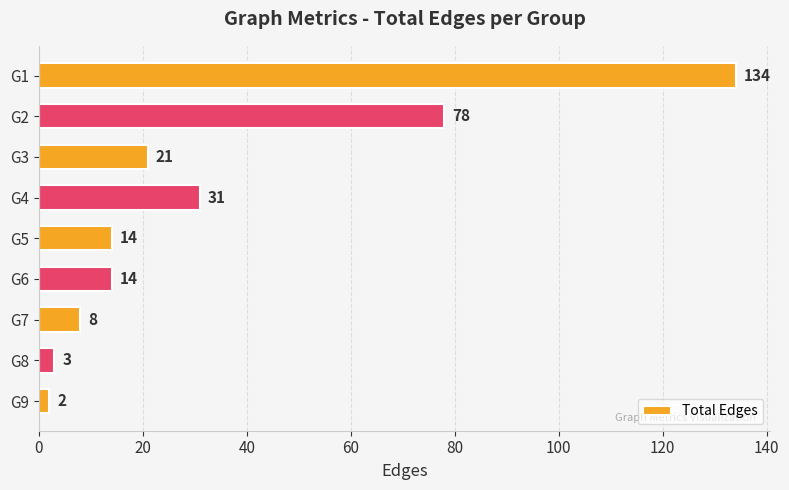

The value at G9 is 2. True or false?

True